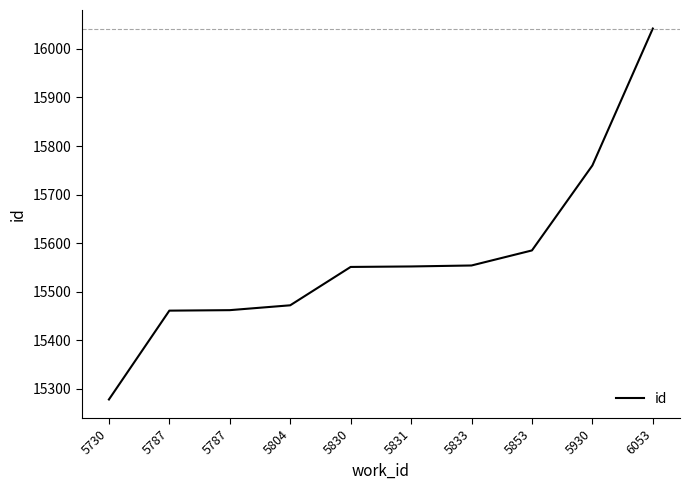

At which label does the data first exceed 15552?

5833